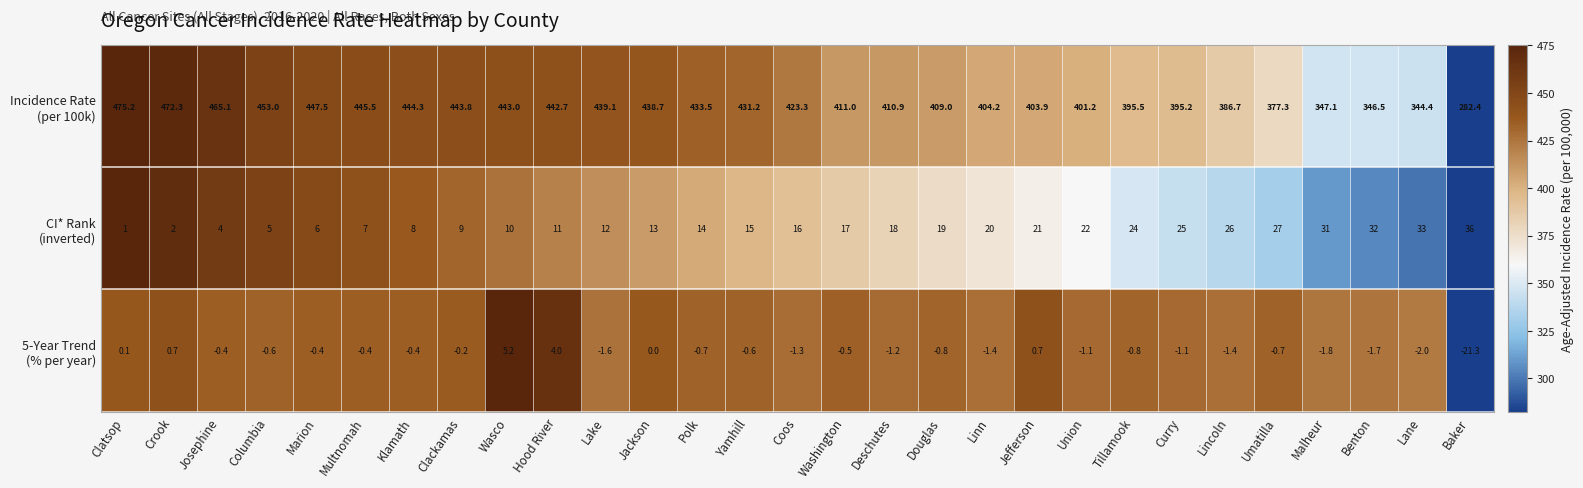

What is the difference between the highest and lowest values at Malheur?

348.9